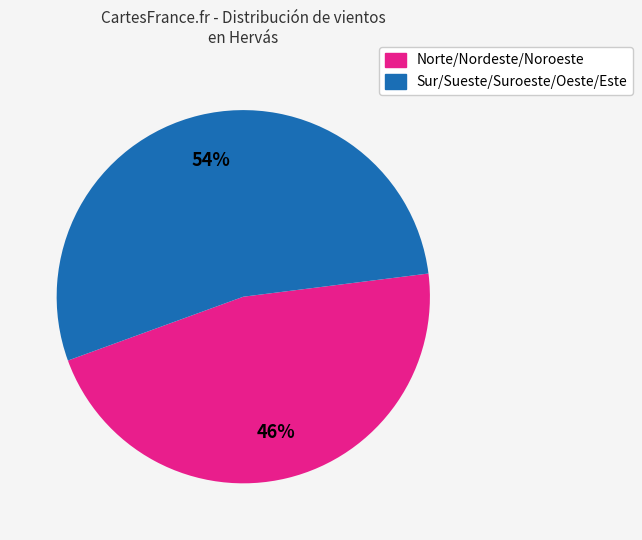

To the nearest percent, what is the average slice percentage?

50%